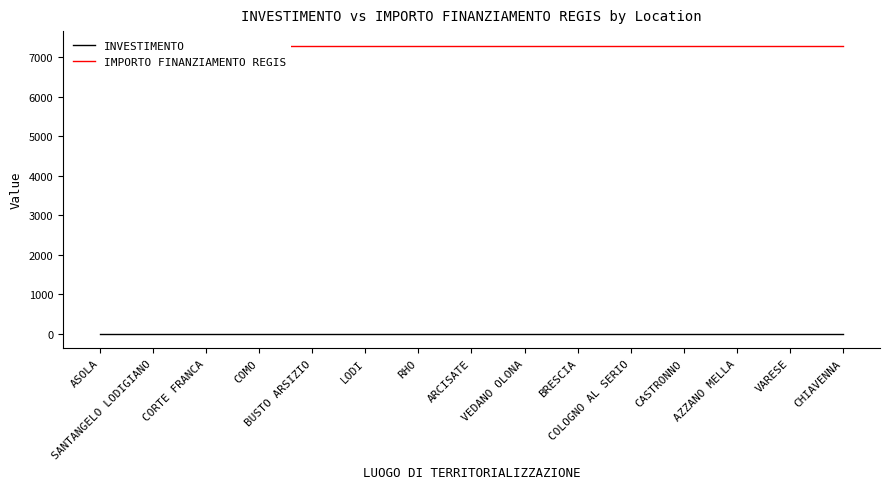

Reading right to left, extract all data points from this chart.

INVESTIMENTO: CHIAVENNA=1.4	VARESE=1.4	AZZANO MELLA=1.4	CASTRONNO=1.4	COLOGNO AL SERIO=1.4	BRESCIA=1.4	VEDANO OLONA=1.4	ARCISATE=1.4	RHO=1.4	LODI=1.4	BUSTO ARSIZIO=1.4	COMO=1.4	CORTE FRANCA=1.4	SANTANGELO LODIGIANO=1.4	ASOLA=1.4
IMPORTO FINANZIAMENTO REGIS: CHIAVENNA=7301.0	VARESE=7301.0	AZZANO MELLA=7301.0	CASTRONNO=7301.0	COLOGNO AL SERIO=7301.0	BRESCIA=7301.0	VEDANO OLONA=7301.0	ARCISATE=7301.0	RHO=7301.0	LODI=7301.0	BUSTO ARSIZIO=7301.0	COMO=7301.0	CORTE FRANCA=7301.0	SANTANGELO LODIGIANO=7301.0	ASOLA=7301.0